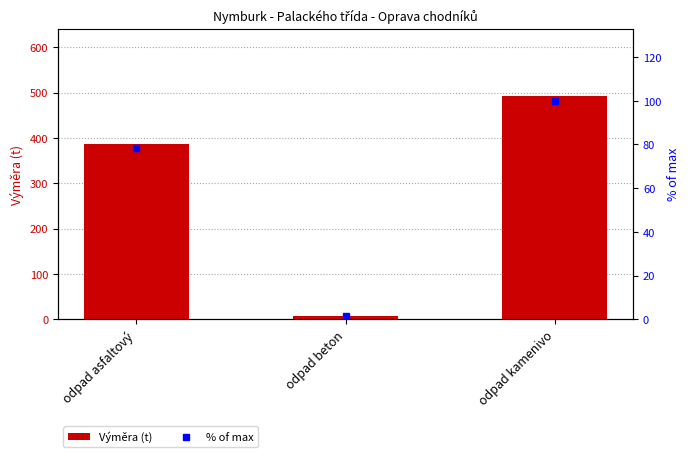

At which label is Výměra (t) closest to 250?

odpad asfaltový